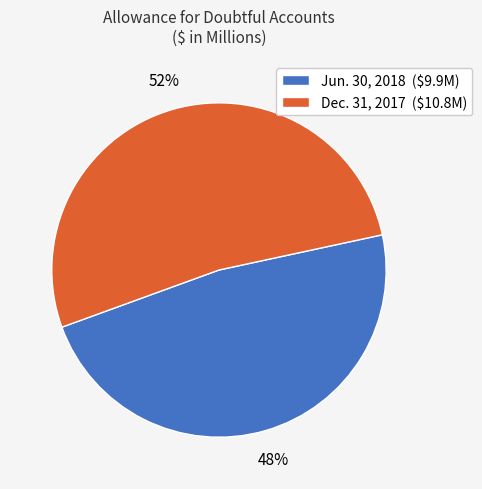

Count the number of slices in the pie.

2